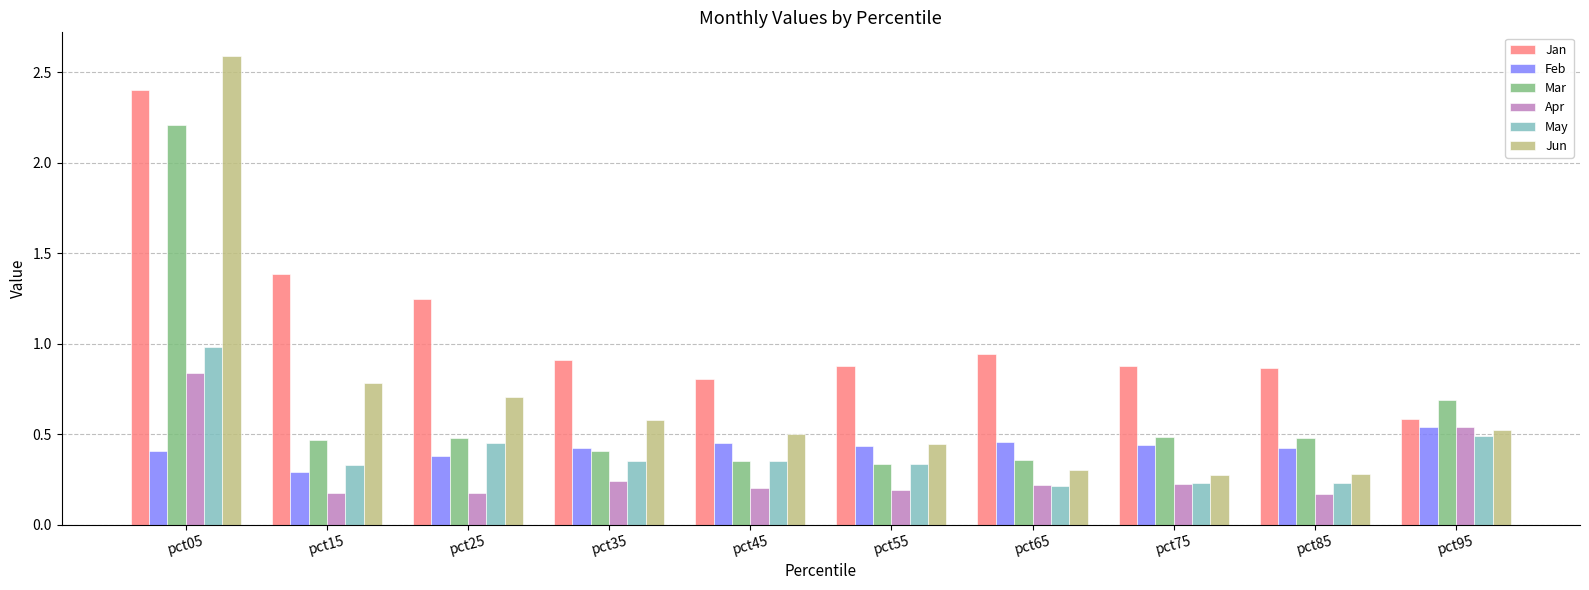

Rank the series by their maximum value, from highest to lowest.

Jun, Jan, Mar, May, Apr, Feb